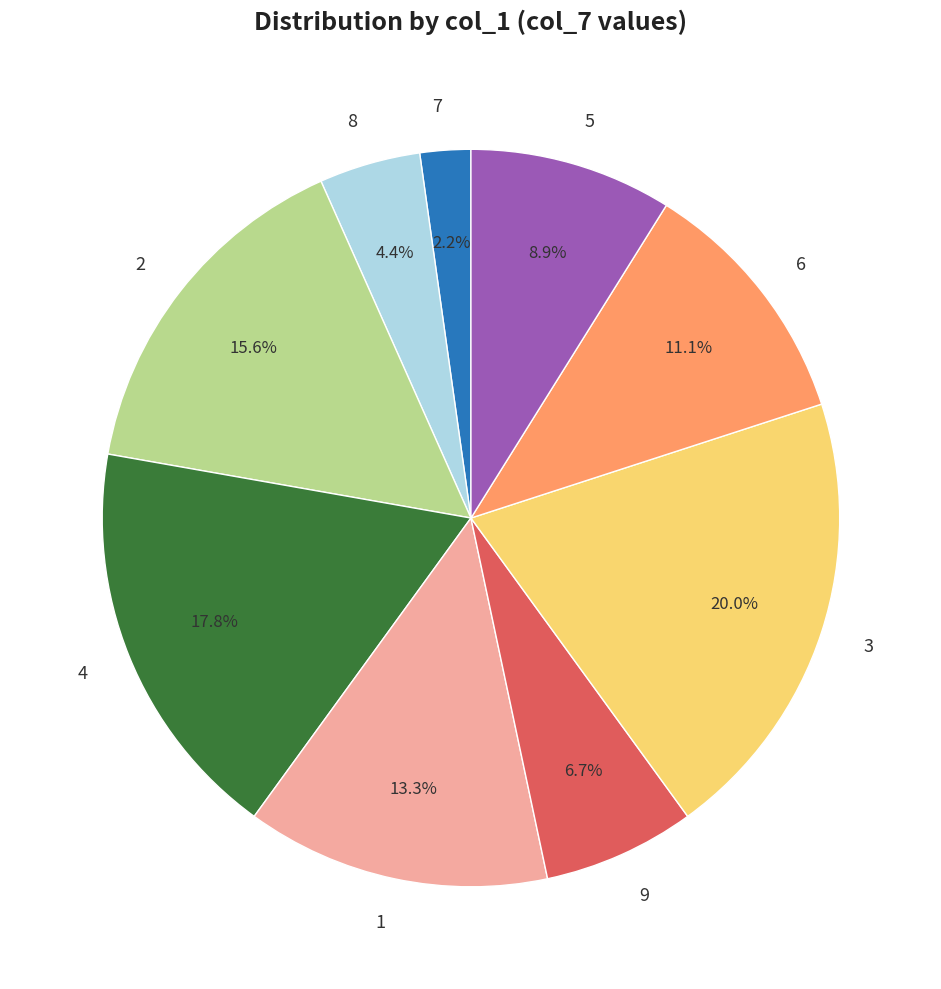

What percentage is NOT represented by 1?

86.7%